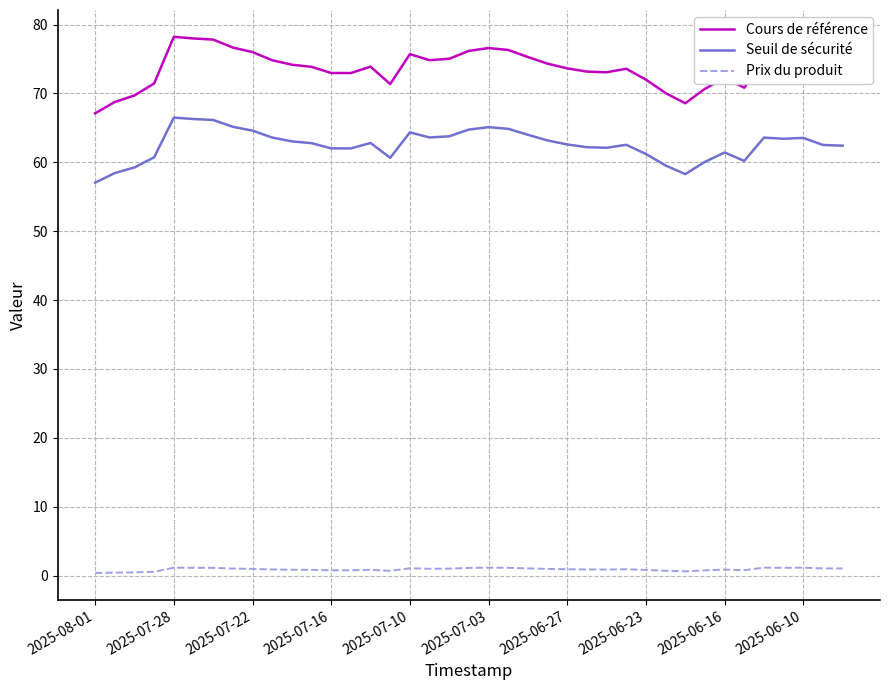

Which series has the widest spread of values?

Cours de référence